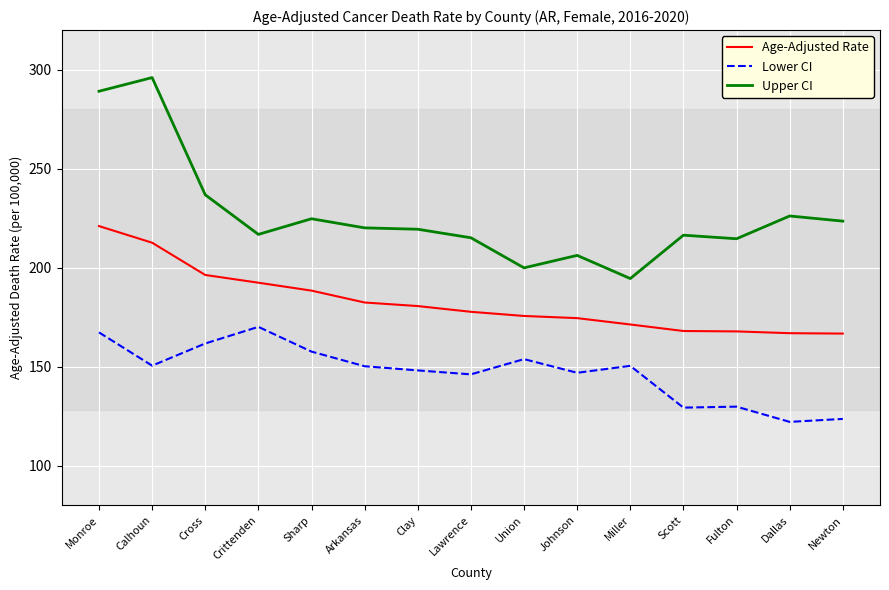

What is the spread (max minus min) of values at Newton?

99.9